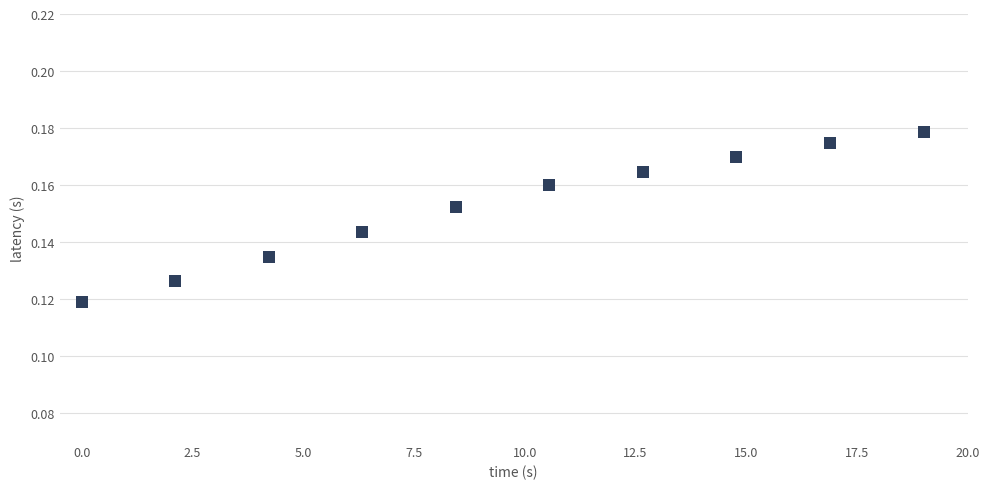

What is the sum of all values?

1.5